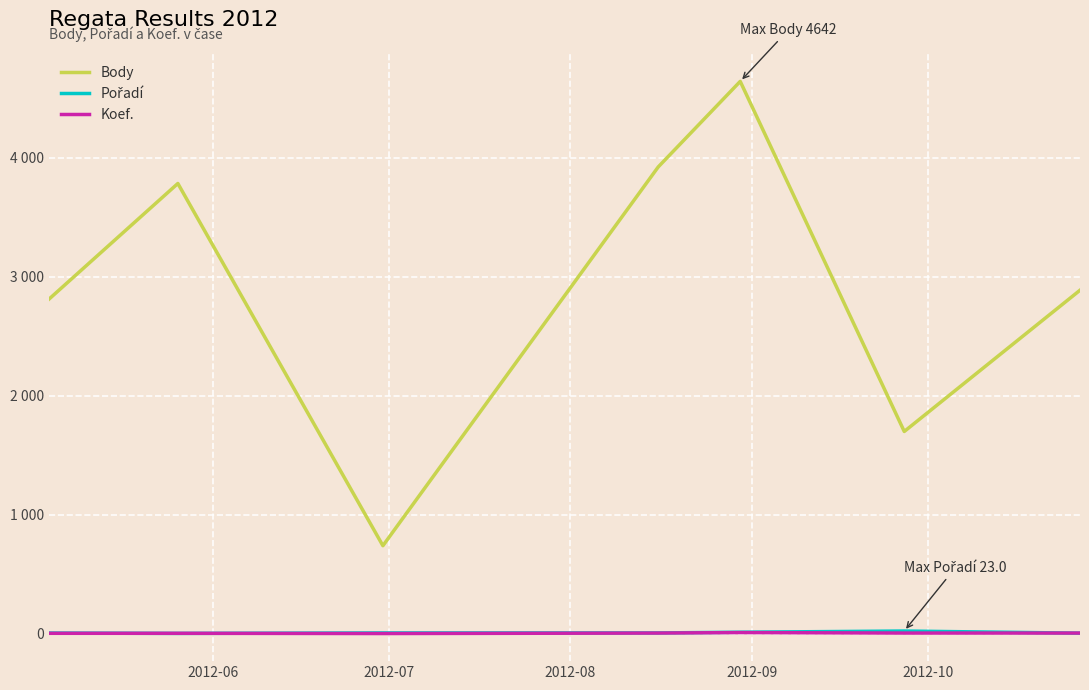

Does the chart have visible grid lines?

Yes